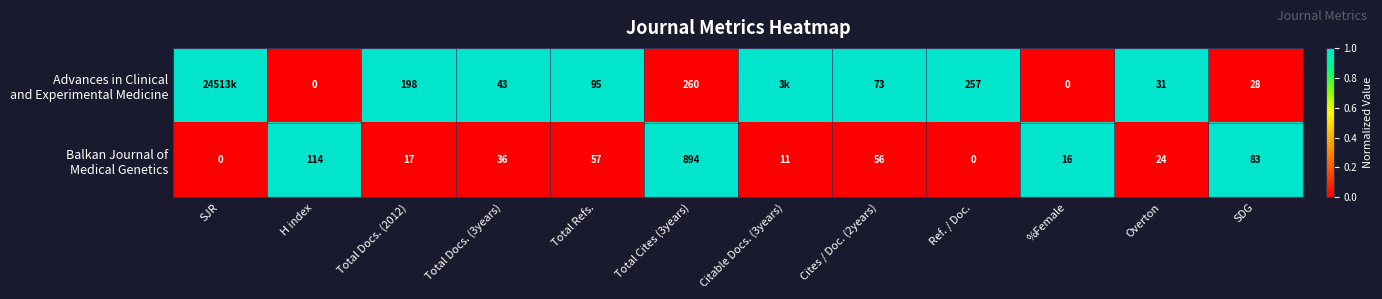

How many distinct data groups are displayed?

2